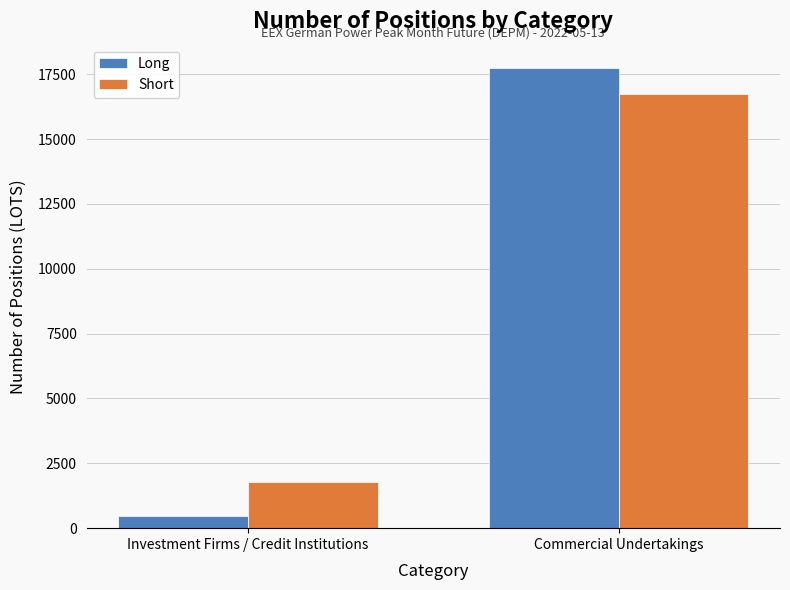

Are the bars grouped side by side (vs. stacked)?

Yes